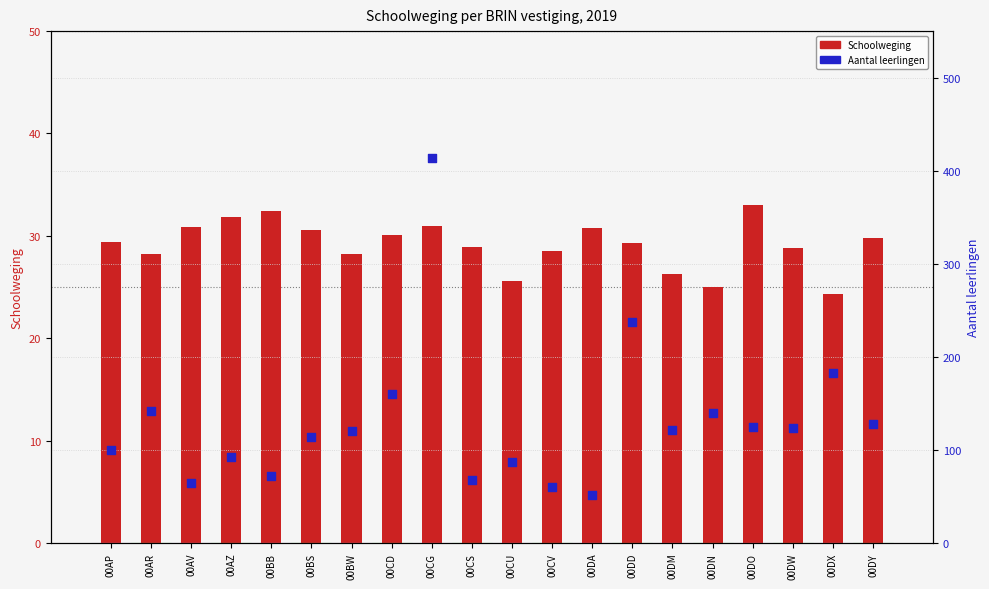

At how many categories does at least one series exceed 201?

2